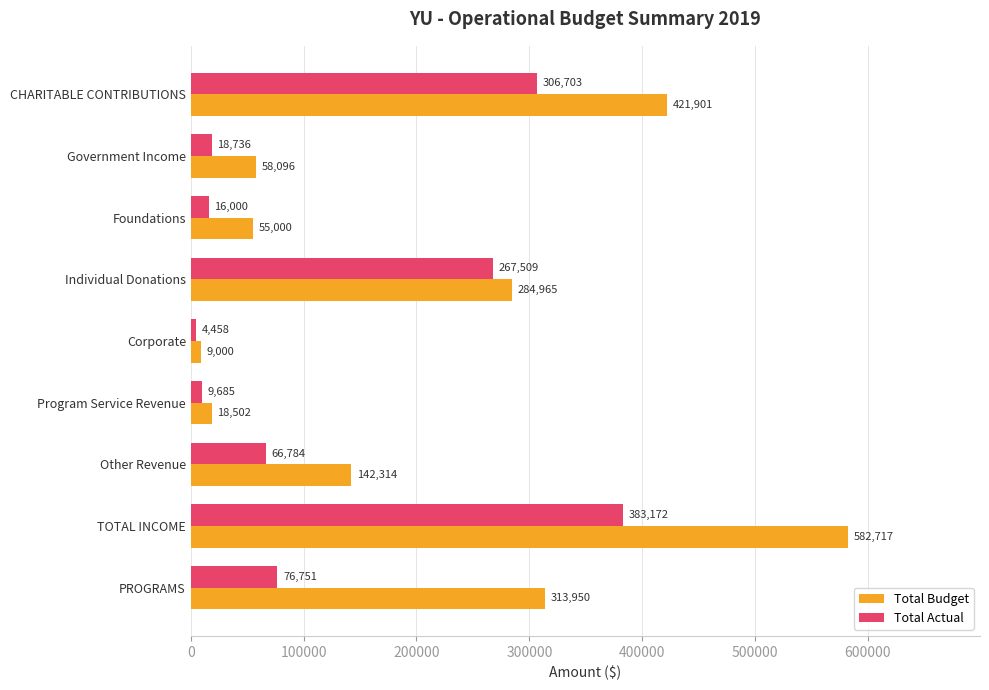

At which category is the sum across all series the highest?

TOTAL INCOME